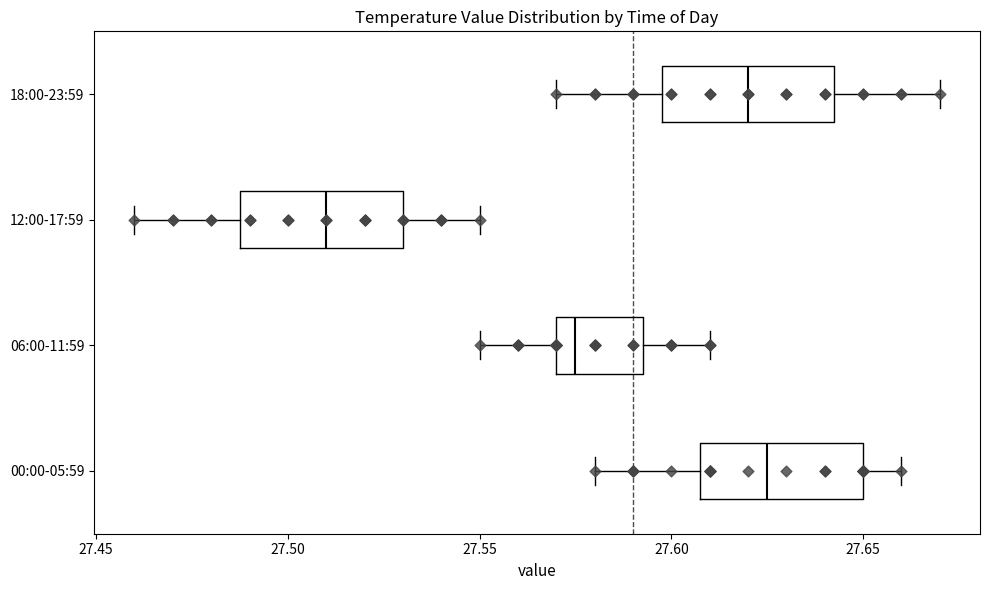

Reading bottom to top, read every box against the x-axis: the position of its median line, the range the box covers, and the ends of its whiskers. The values are not printed on the chart, so give them approximately, as read against the axis.

00:00-05:59: median 27.625, box 27.610 to 27.650, whiskers 27.580 to 27.660
06:00-11:59: median 27.575, box 27.570 to 27.595, whiskers 27.550 to 27.610
12:00-17:59: median 27.510, box 27.490 to 27.530, whiskers 27.460 to 27.550
18:00-23:59: median 27.620, box 27.600 to 27.645, whiskers 27.570 to 27.670